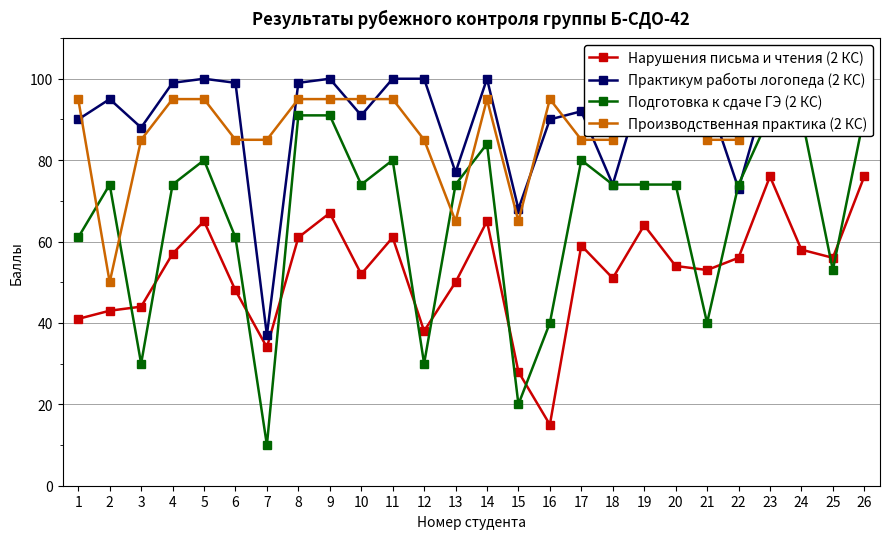

How many intersections are there between Подготовка к сдаче ГЭ (2 КС) and Производственная практика (2 КС)?

4